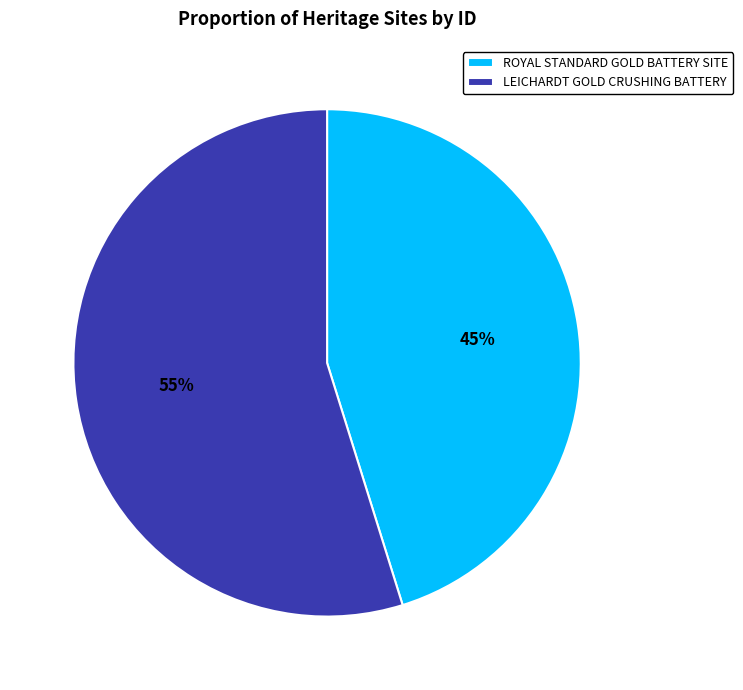

Is there a majority slice in this chart?

Yes